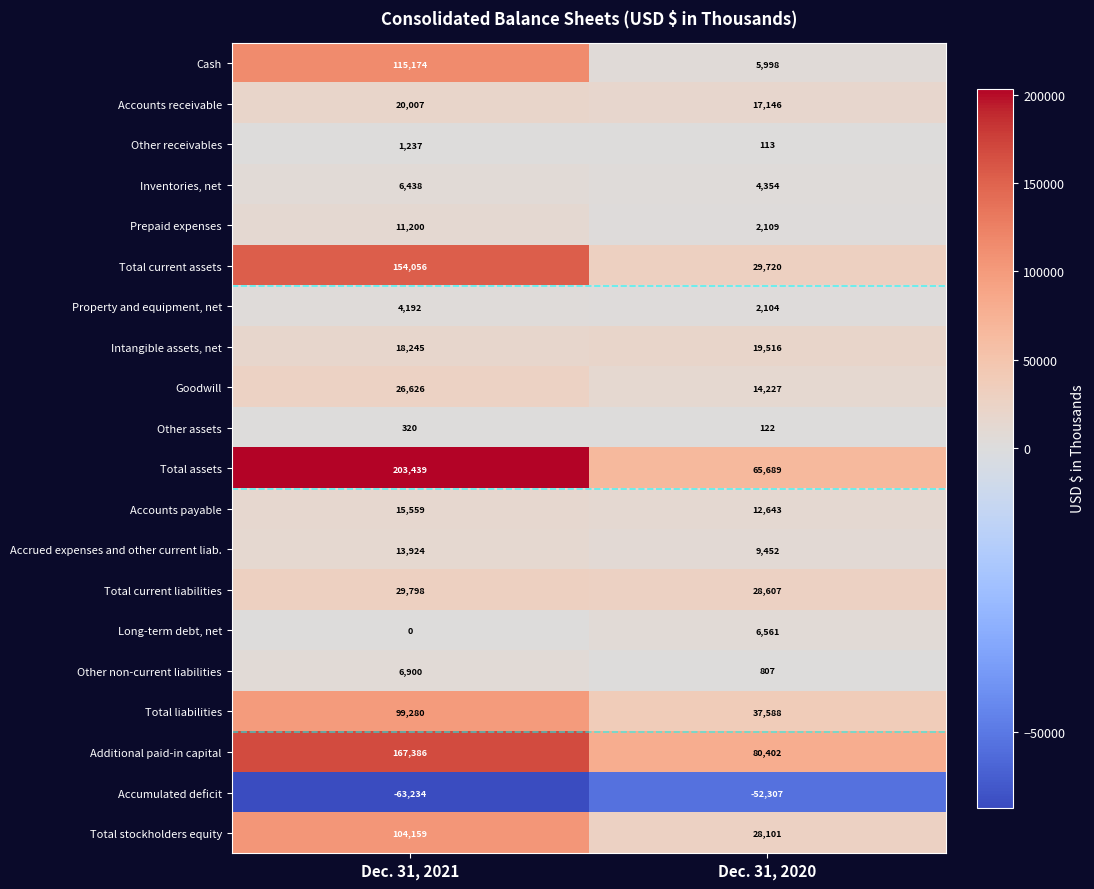

How many data points does each series have?

2